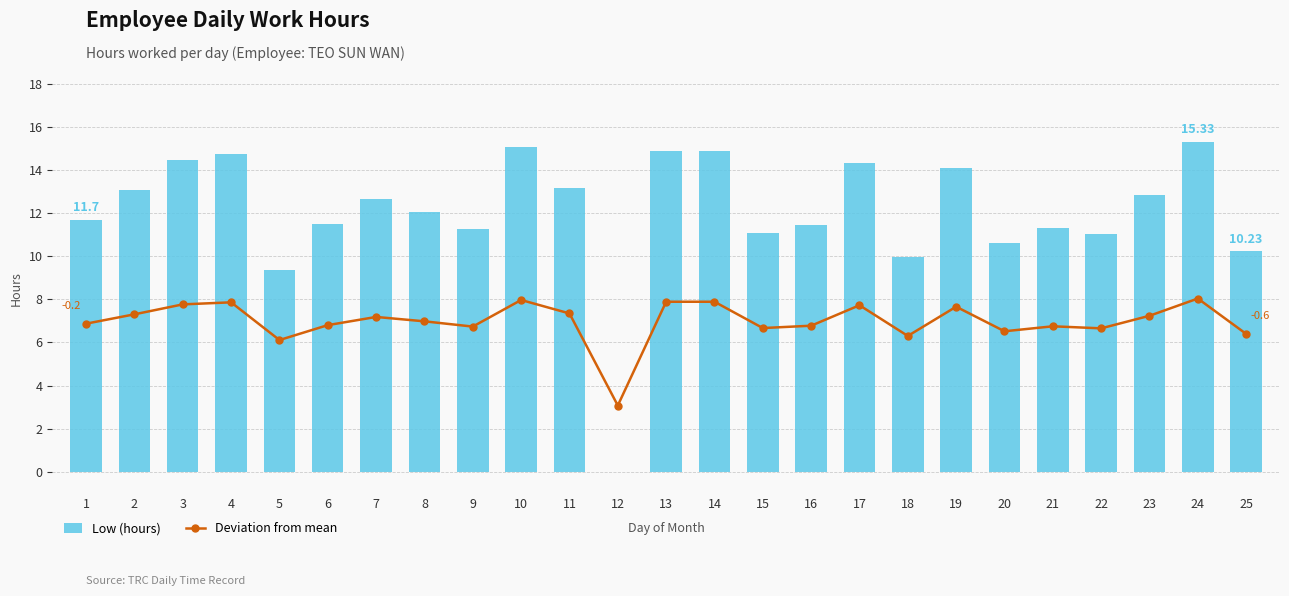

Which series changed the most between 3 and 4?

Low (hours)